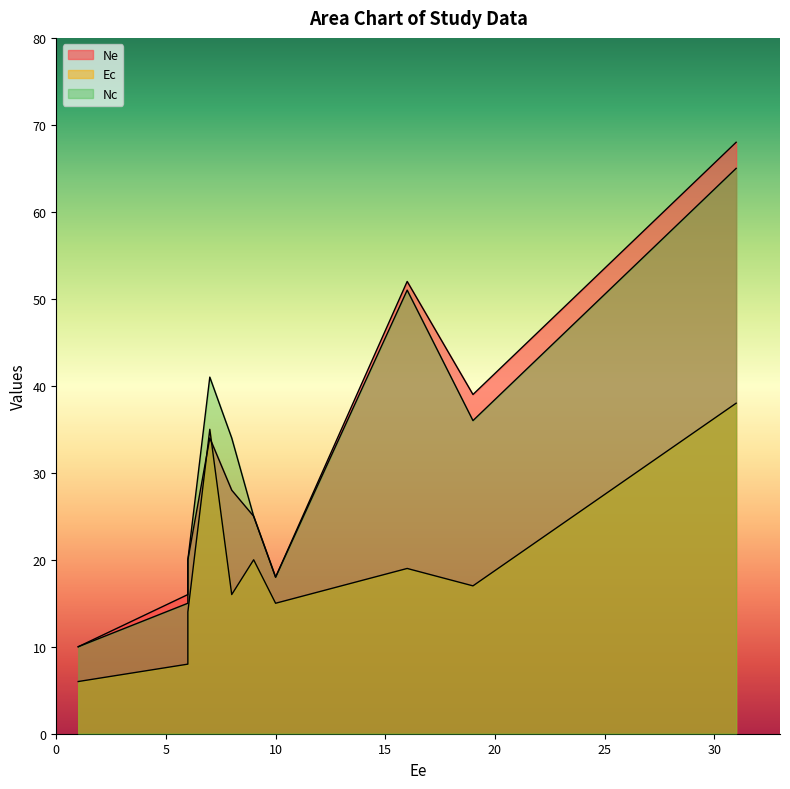

The value of Nc at 9 is 9. True or false?

False